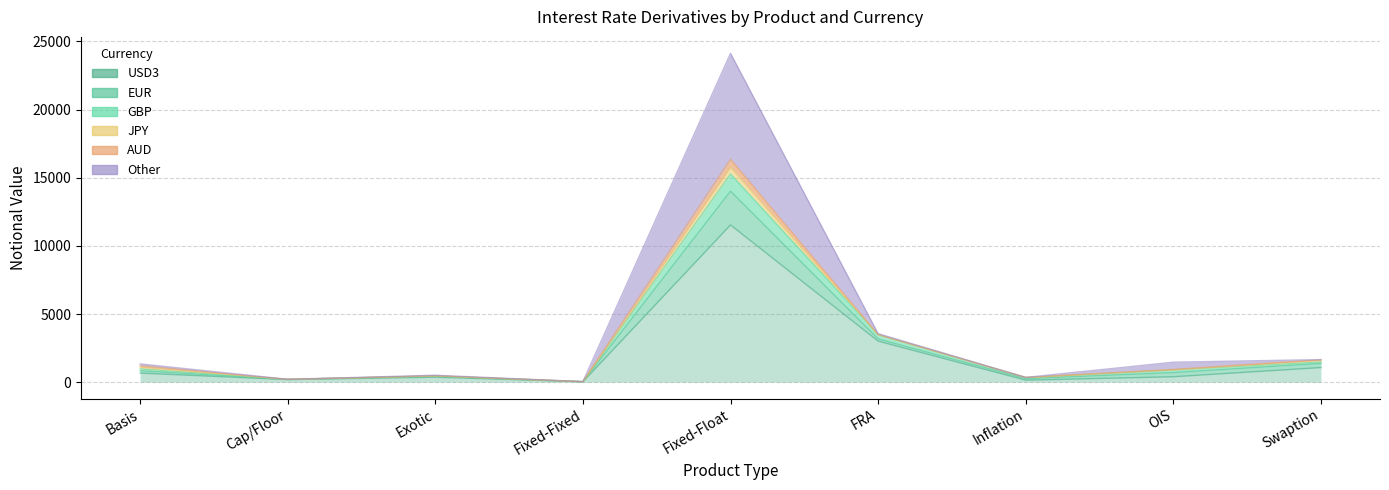

What is the difference between the GBP values at OIS and Swaption?

588